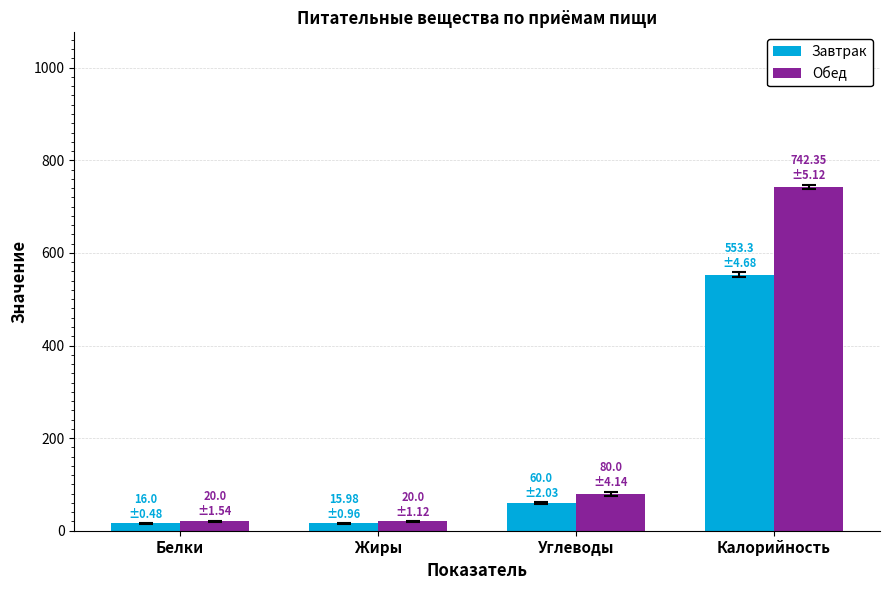

What is the average value of the Завтрак series?

161.3